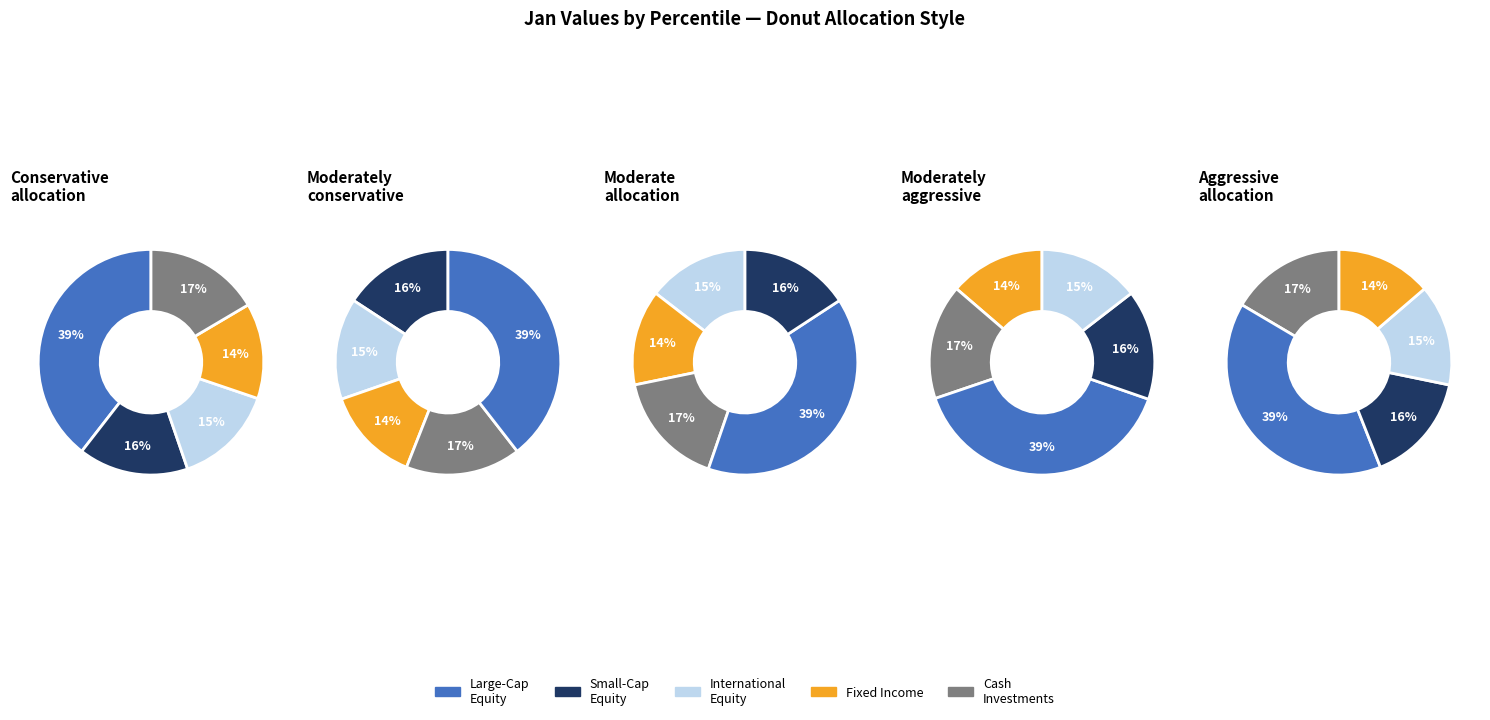

Is the sum of pct35 and pct85 greater than half?

No